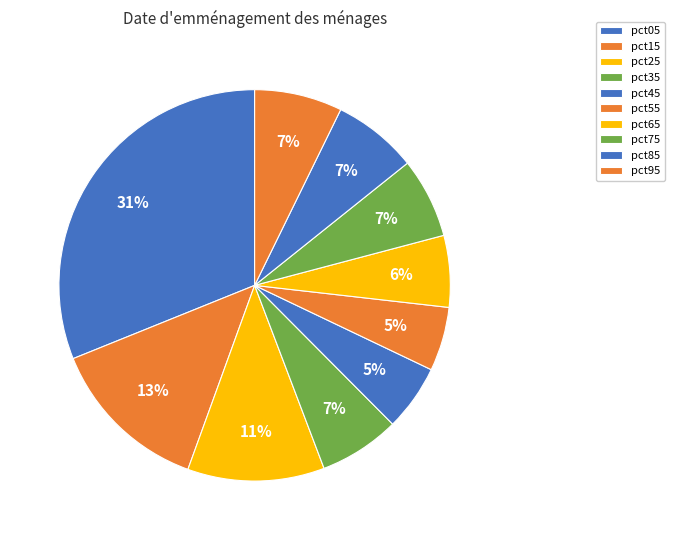

To the nearest percent, what is the difference between the largest and smallest slice percentages?

26%